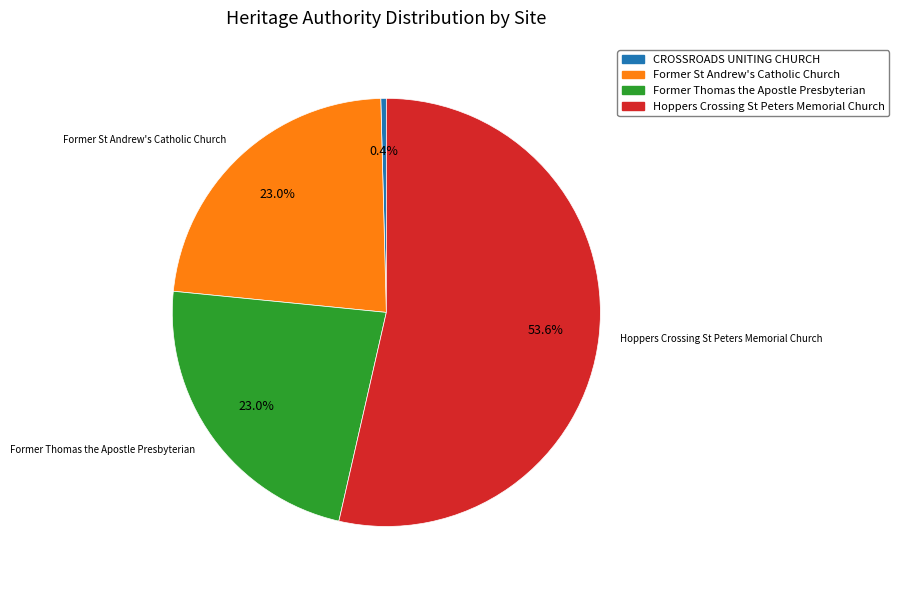

To the nearest percent, what is the combined percentage of Hoppers Crossing St Peters Memorial Church and Former Thomas the Apostle Presbyterian?

77%